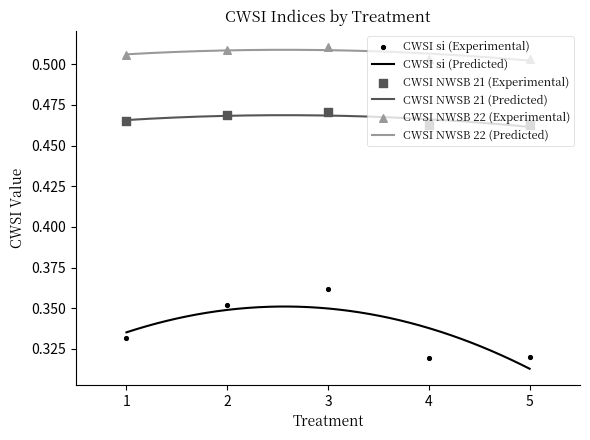

What are all the series names shown in the legend?

CWSI si, CWSI NWSB 21, CWSI NWSB 22